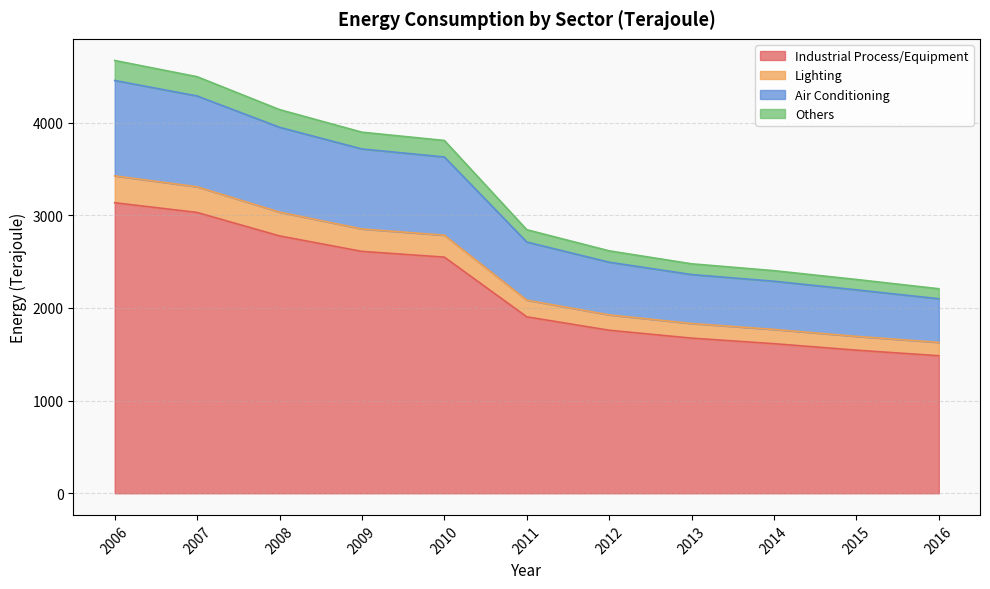

The Industrial Process/Equipment series shows 1759 at 2012. True or false?

True